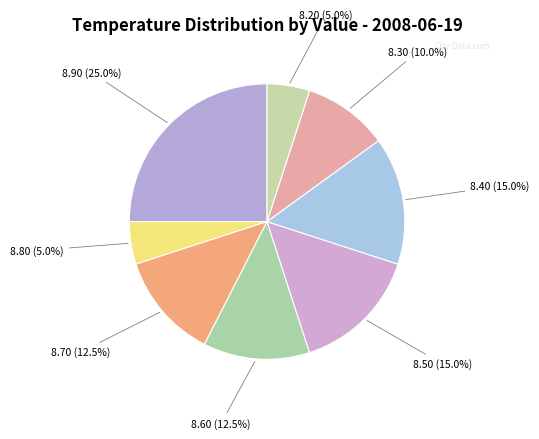

Count the number of slices in the pie.

8